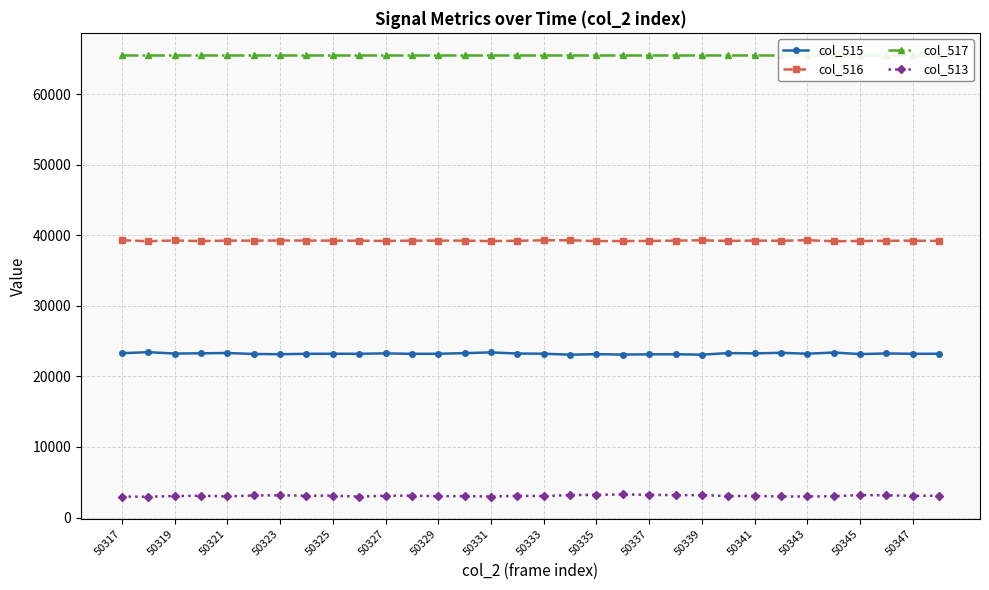

True or false: col_515 has more than 2 interior local peaks.

True